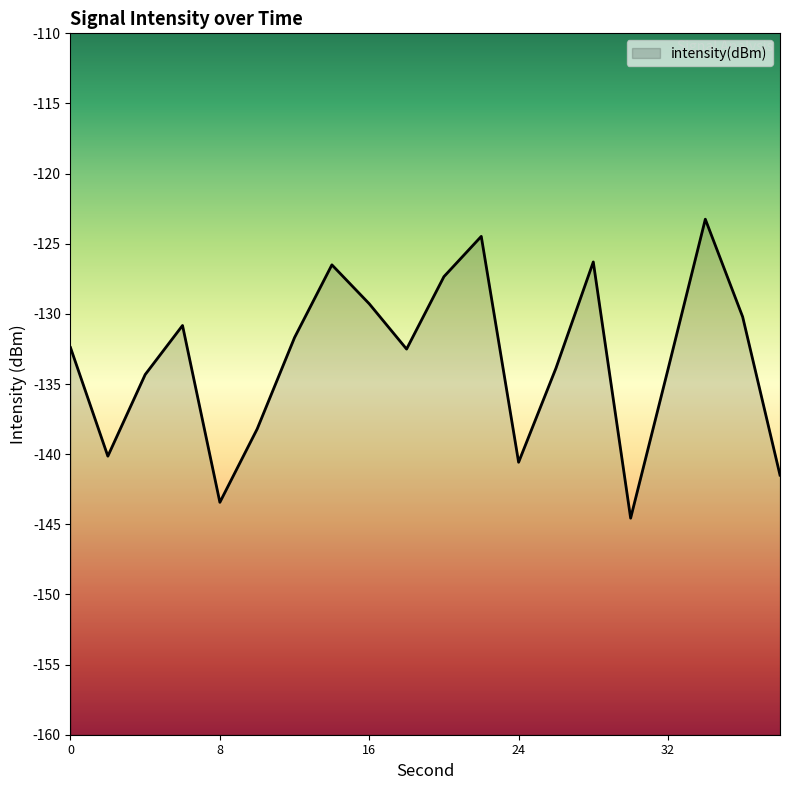

List the labels in order of value, largest first.

34, 22, 28, 14, 20, 16, 36, 6, 12, 0, 18, 26, 32, 4, 10, 2, 24, 38, 8, 30